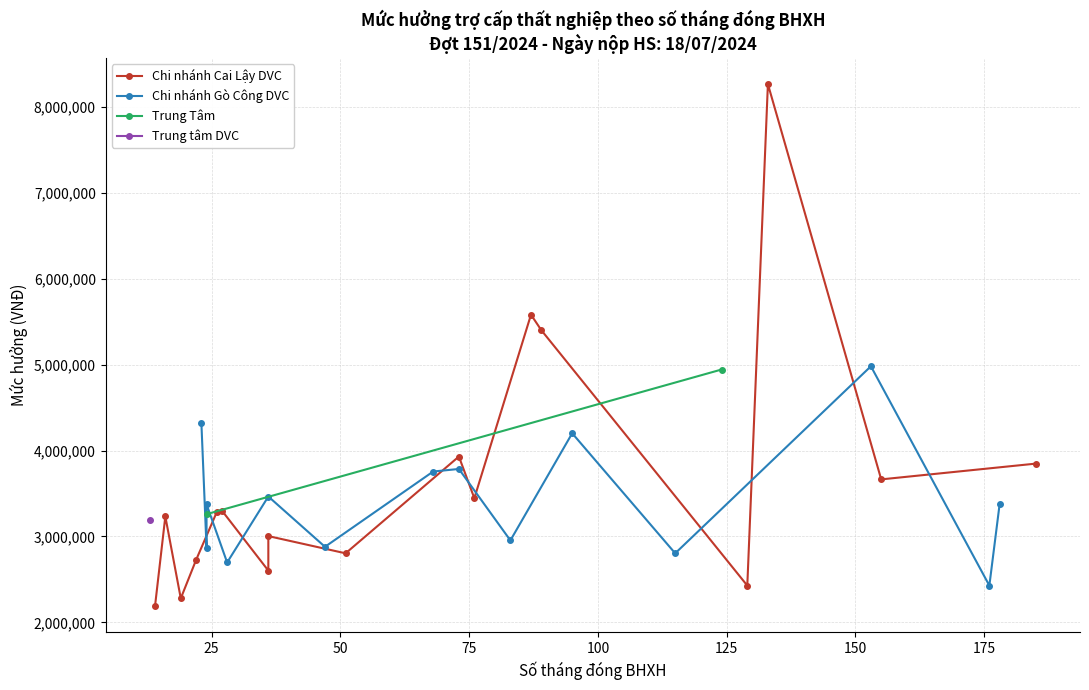

True or false: Số tháng đóng and Mức hưởng (VNĐ) cross at least once.

False